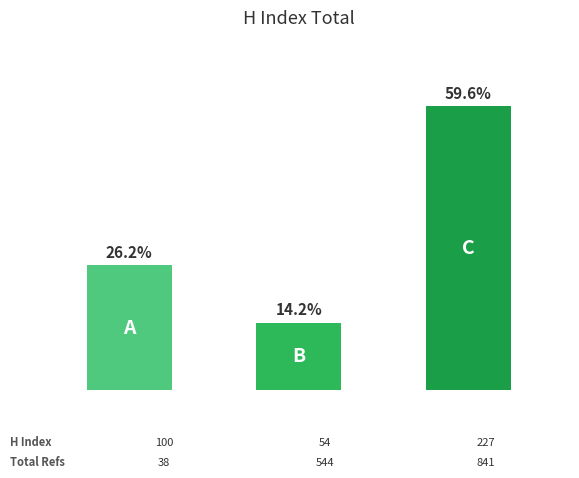

Where does the data first go above 100?

2